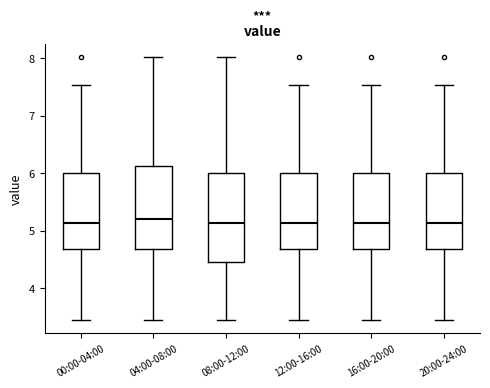

Reading left to right, read every box against the y-axis: the position of its median line, the range the box covers, and the ends of its whiskers. The values are not printed on the chart, so give them approximately, as read against the axis.

00:00-04:00: median 5.1, box 4.7 to 6.0, whiskers 3.5 to 7.5
04:00-08:00: median 5.2, box 4.7 to 6.1, whiskers 3.5 to 8.0
08:00-12:00: median 5.1, box 4.5 to 6.0, whiskers 3.5 to 8.0
12:00-16:00: median 5.1, box 4.7 to 6.0, whiskers 3.5 to 7.5
16:00-20:00: median 5.1, box 4.7 to 6.0, whiskers 3.5 to 7.5
20:00-24:00: median 5.1, box 4.7 to 6.0, whiskers 3.5 to 7.5